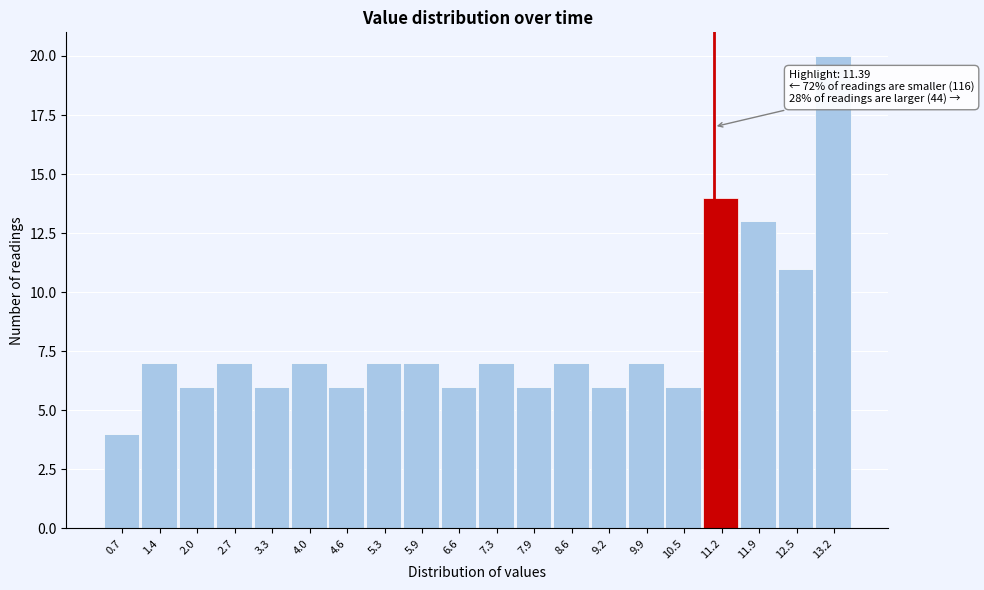

Reading left to right, transcribe all the data shown in this chart.

0.7=4	1.4=7	2.0=6	2.7=7	3.3=6	4.0=7	4.6=6	5.3=7	5.9=7	6.6=6	7.3=7	7.9=6	8.6=7	9.2=6	9.9=7	10.5=6	11.2=14	11.9=13	12.5=11	13.2=20